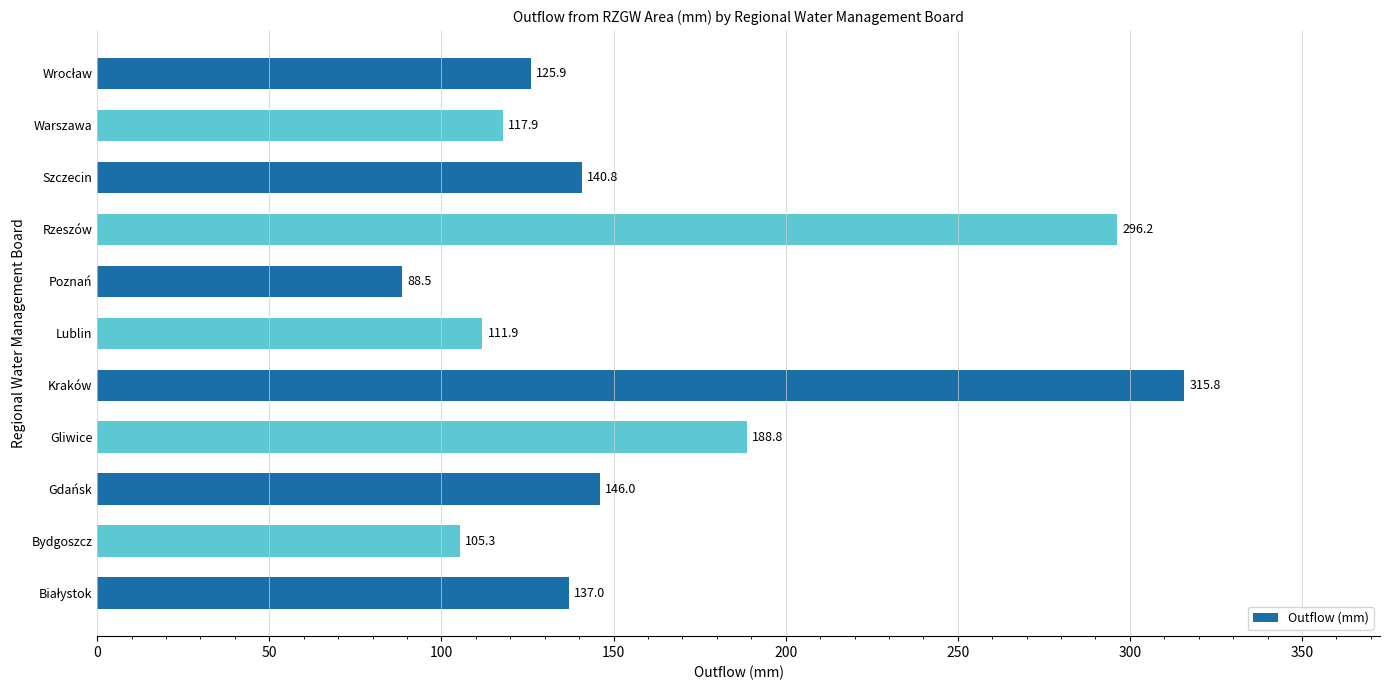

Is it true that the value at Warszawa is 208.9?

False